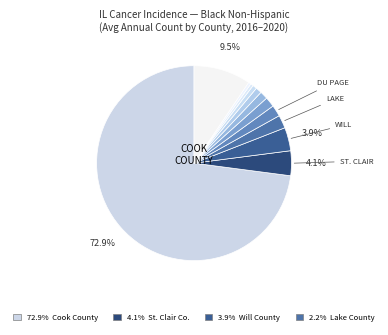

To the nearest percent, what is the average slice percentage?

8%